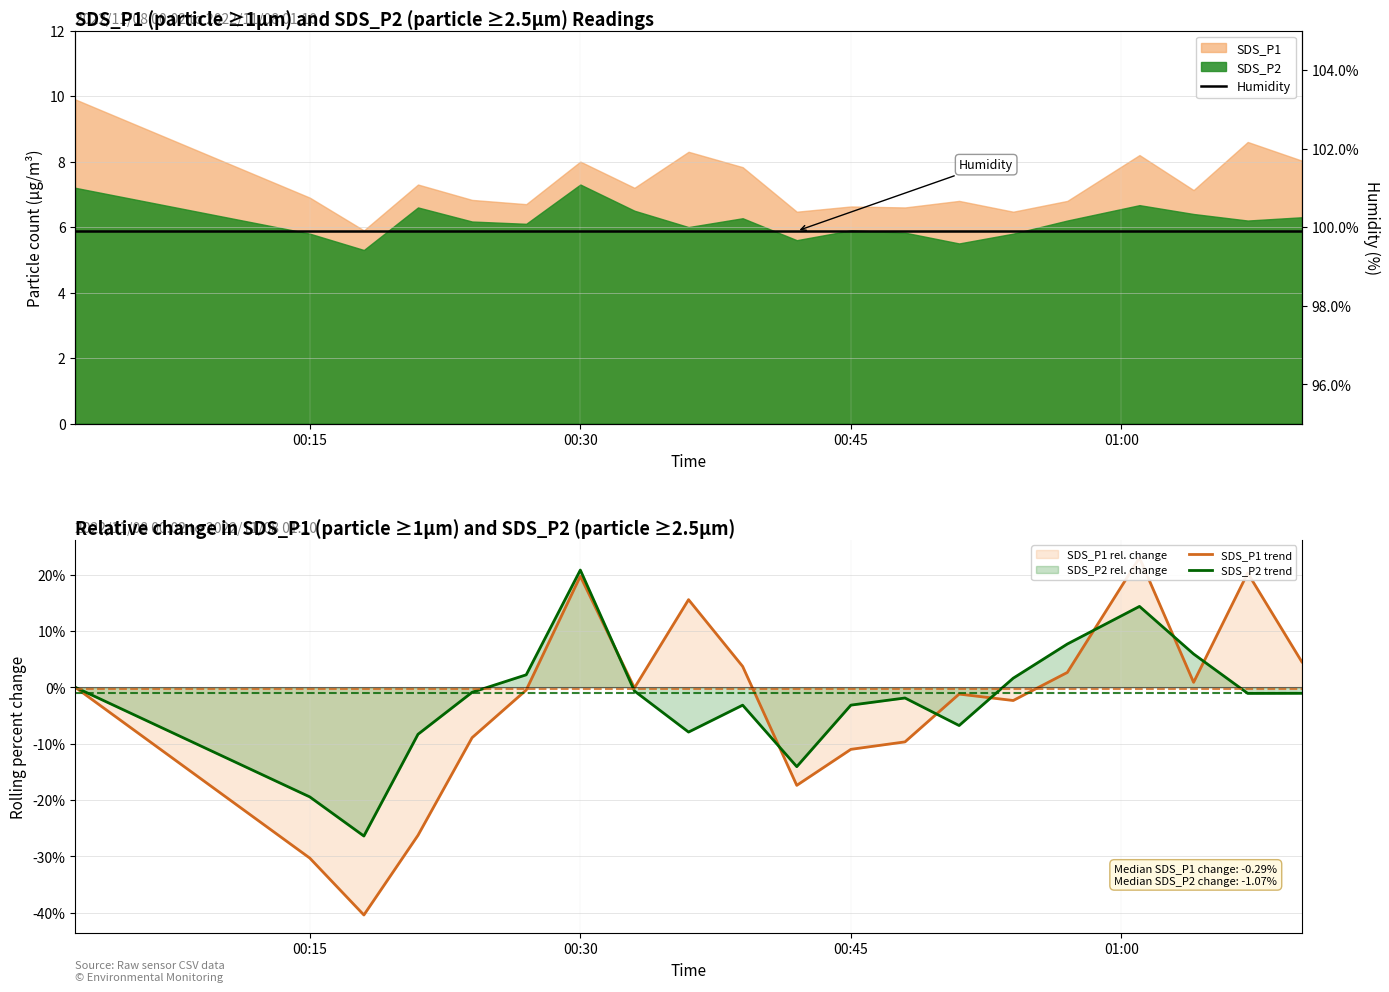

What is the minimum value for SDS_P2 trend?

-26.4